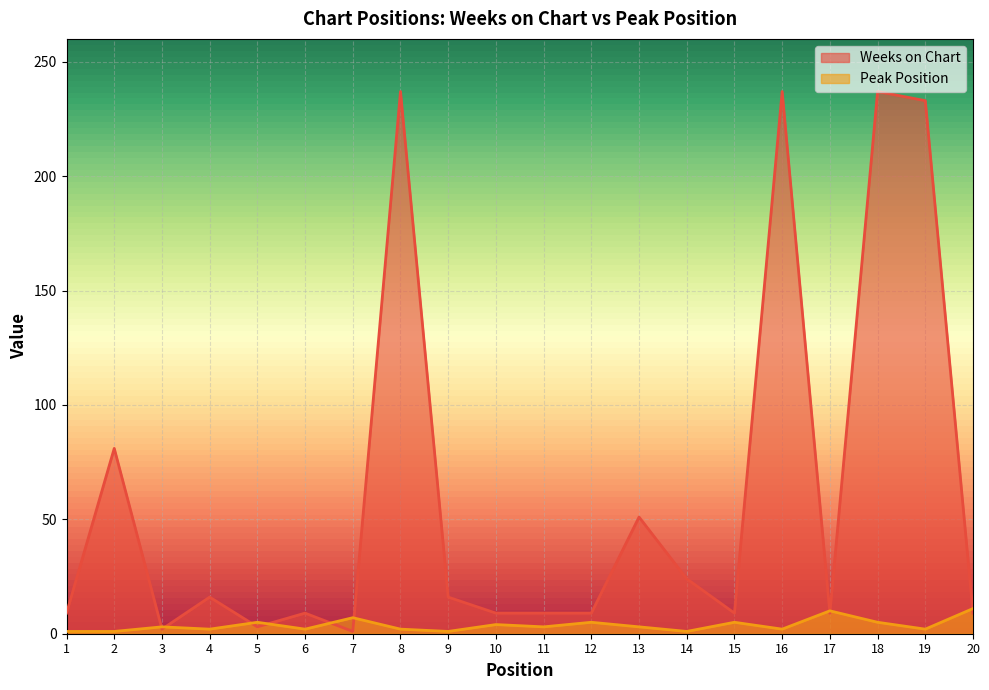

At which label does Weeks on Chart reach its minimum?

7